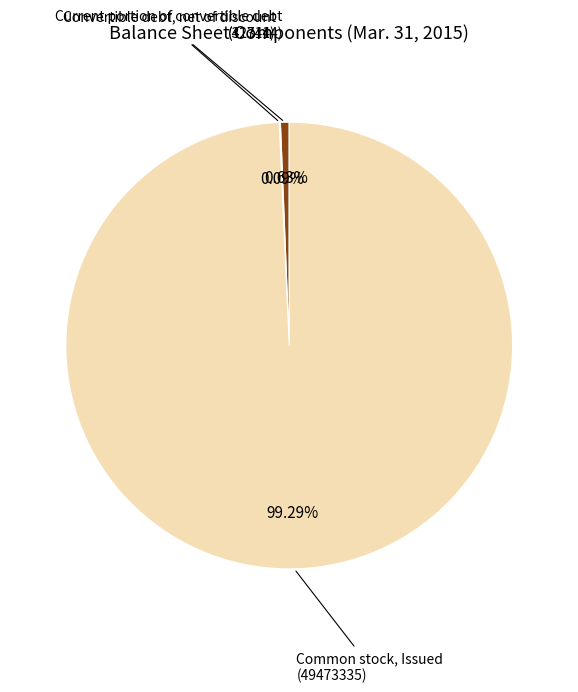

Which slice represents more than half of the pie?

Common stock, Issued (49473335)